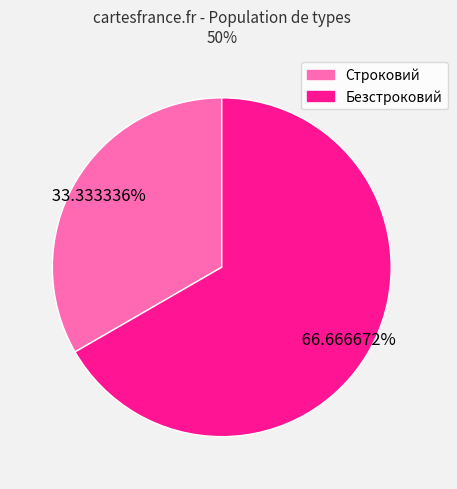

Combined, do Безстроковий and Строковий account for over 50%?

Yes